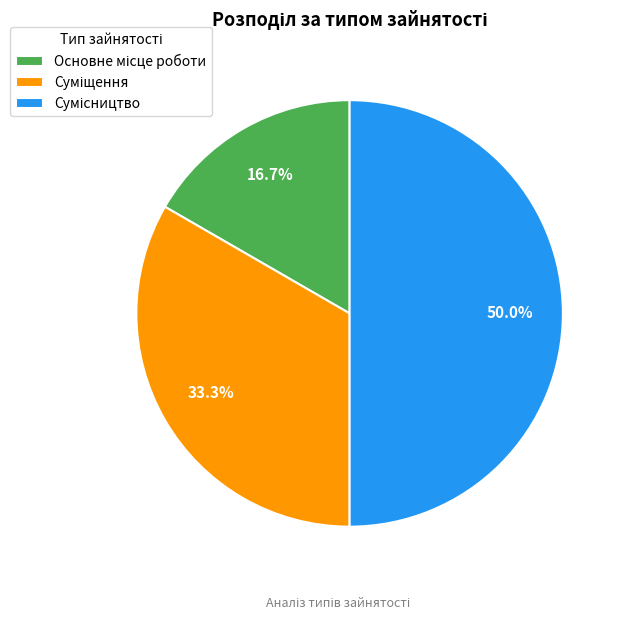

Combined, what portion of the pie is Сумісництво and Суміщення?

83.3%